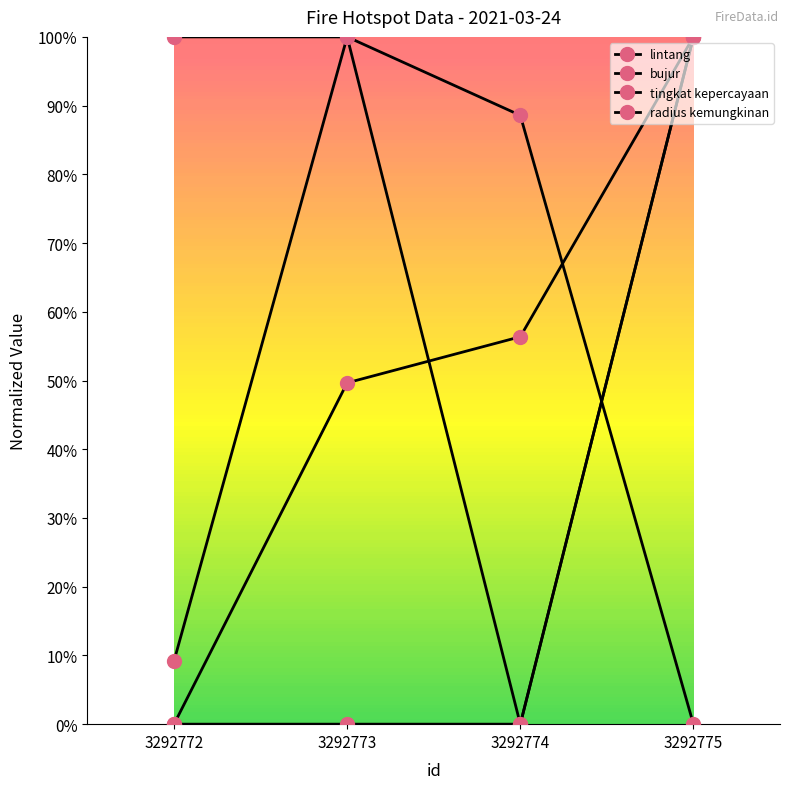

At how many categories does at least one series exceed 64?

4